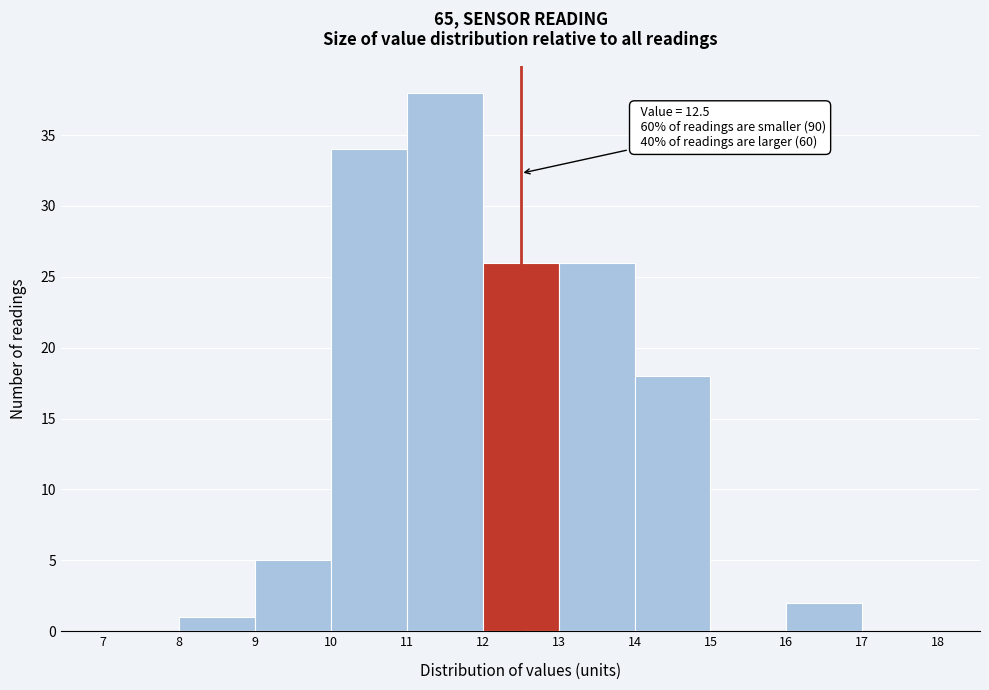

Which range on the x-axis has the tallest bar?

11 to 12